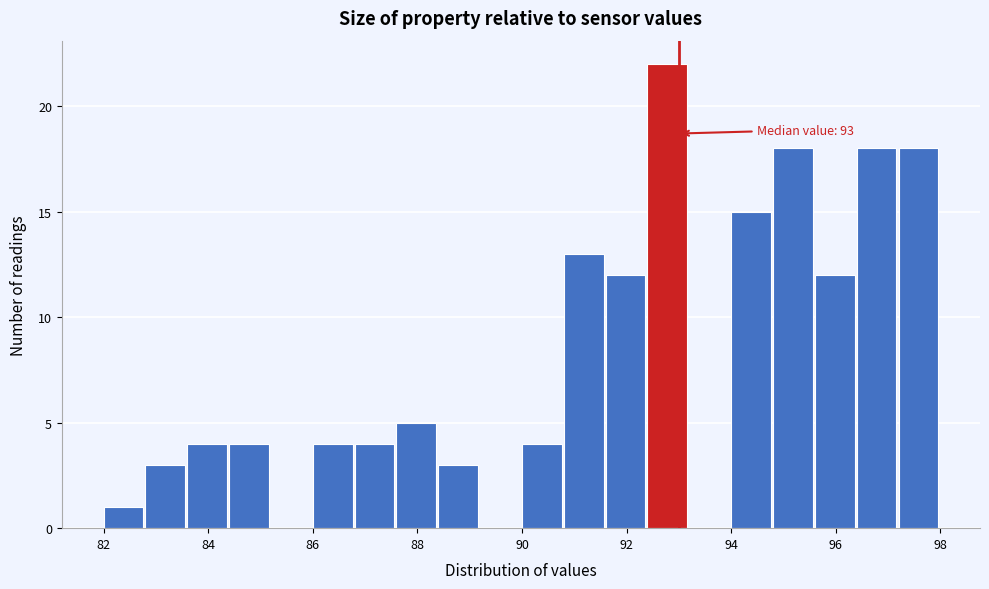

Over which range of the x-axis is the bar tallest?

92.4 to 93.2